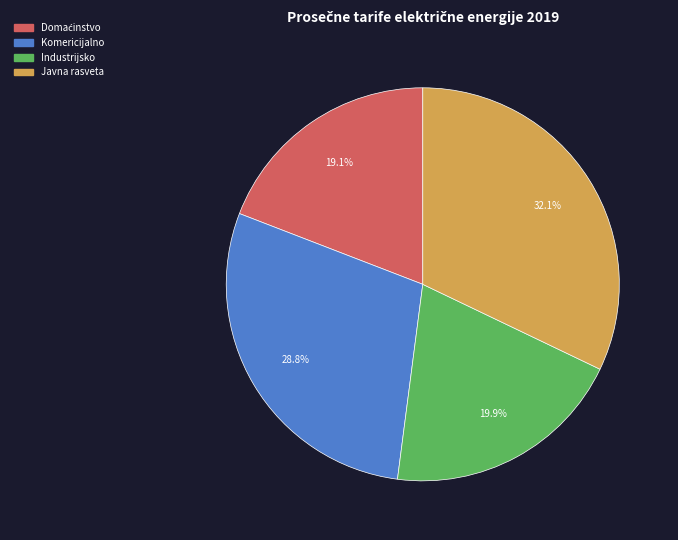

Is it true that Komericijalno is 21% of the pie?

False